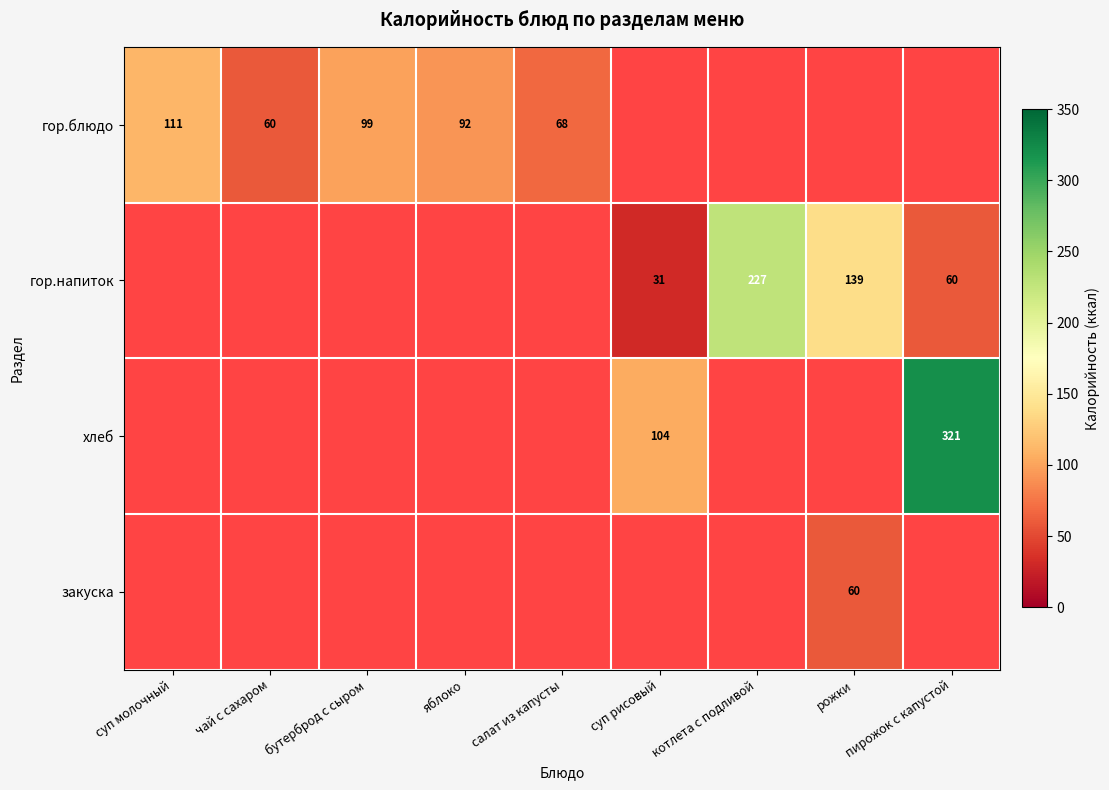

True or false: гор.блюдо has a value of 99 at бутерброд с сыром.

True